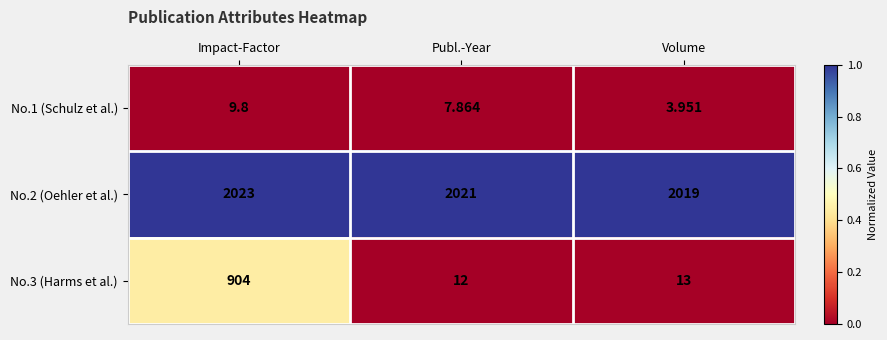

Is the value of No.2 (Oehler et al.) at Publ.-Year greater than the value of No.1 (Schulz et al.) at Volume?

Yes